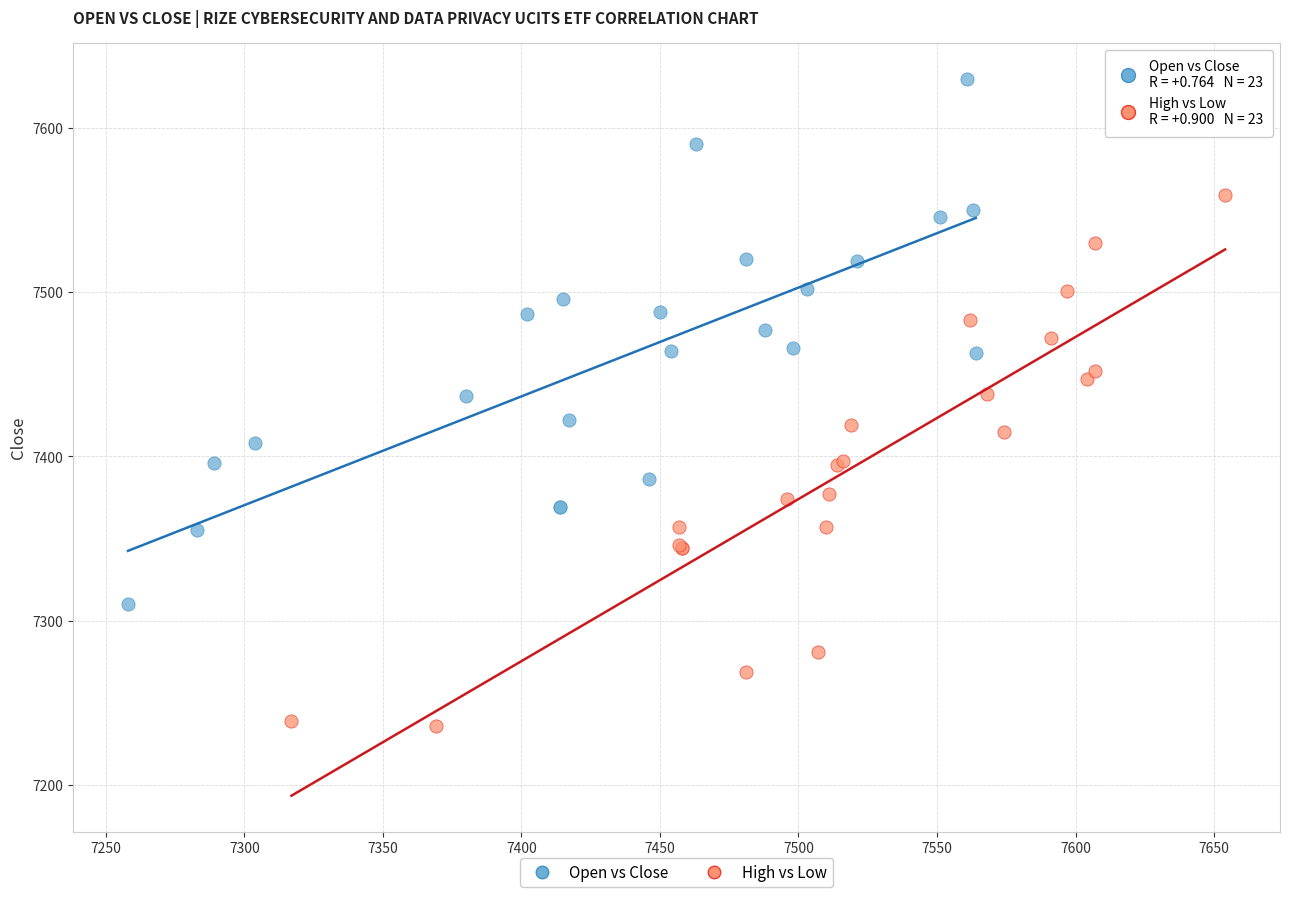

Which series contains the highest Y value?

Open vs Close